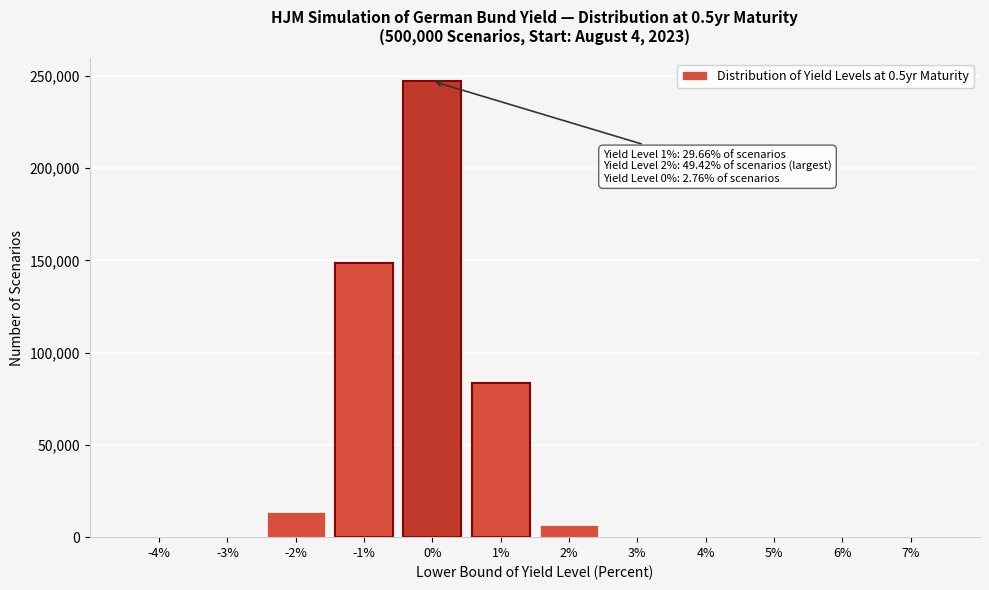

Where is the data nearest to the value 123560?

-1%